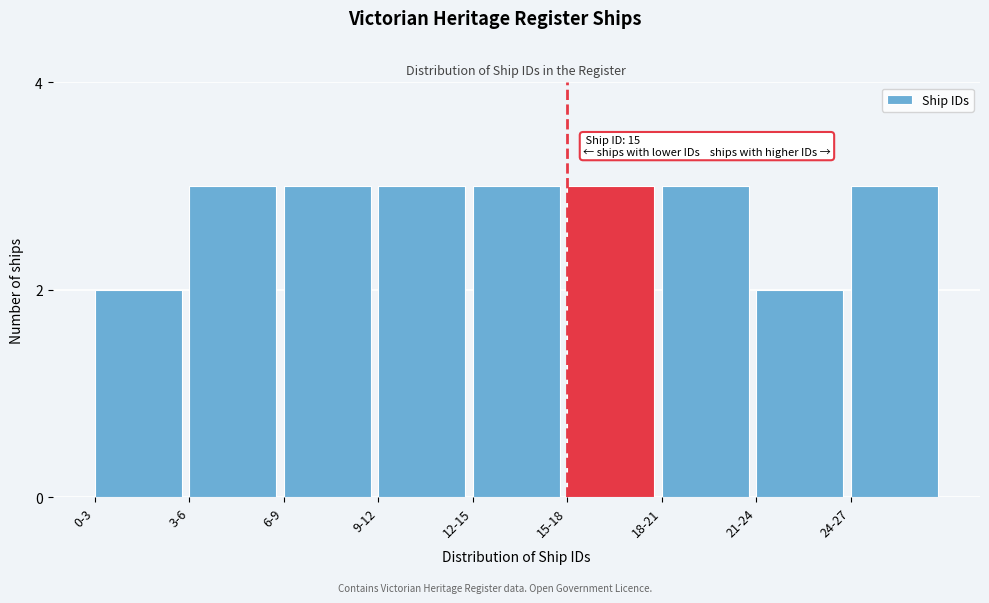

Reading right to left, extract all data points from this chart.

24-27=3	21-24=2	18-21=3	15-18=3	12-15=3	9-12=3	6-9=3	3-6=3	0-3=2